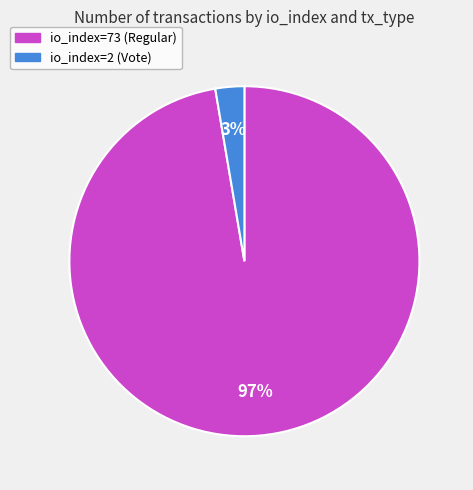

Is there any slice that represents more than half of the pie?

Yes